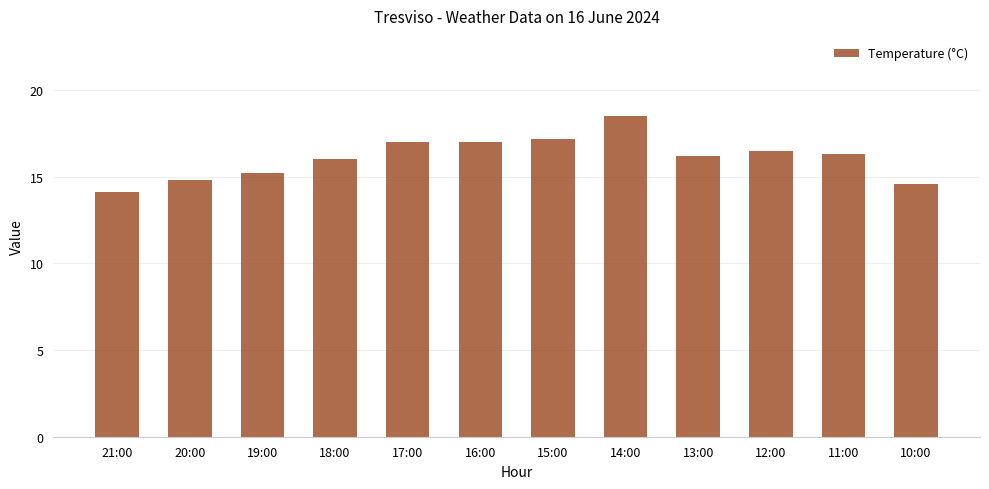

What is the difference between the maximum and minimum values?

4.4